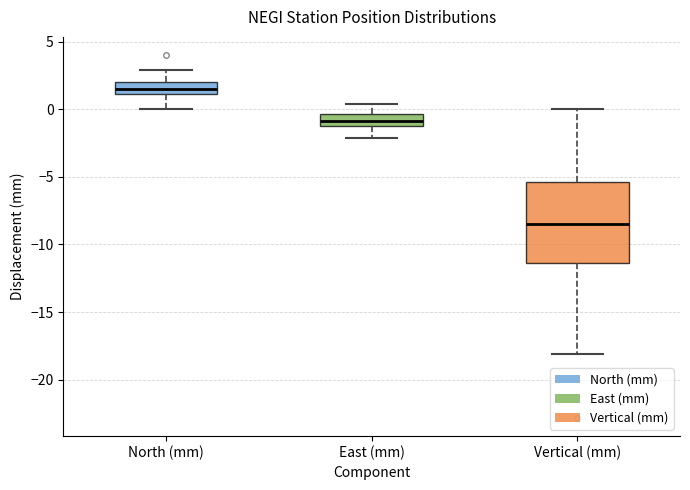

Which box has the lowest median line?

Vertical (mm)